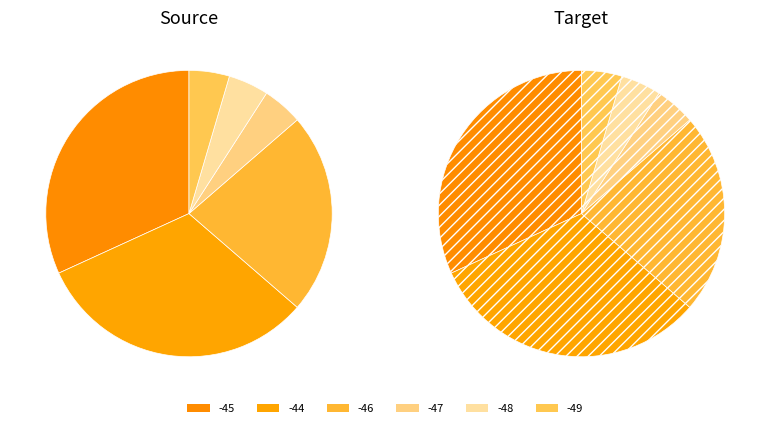

Is 6 the majority of the pie?

No